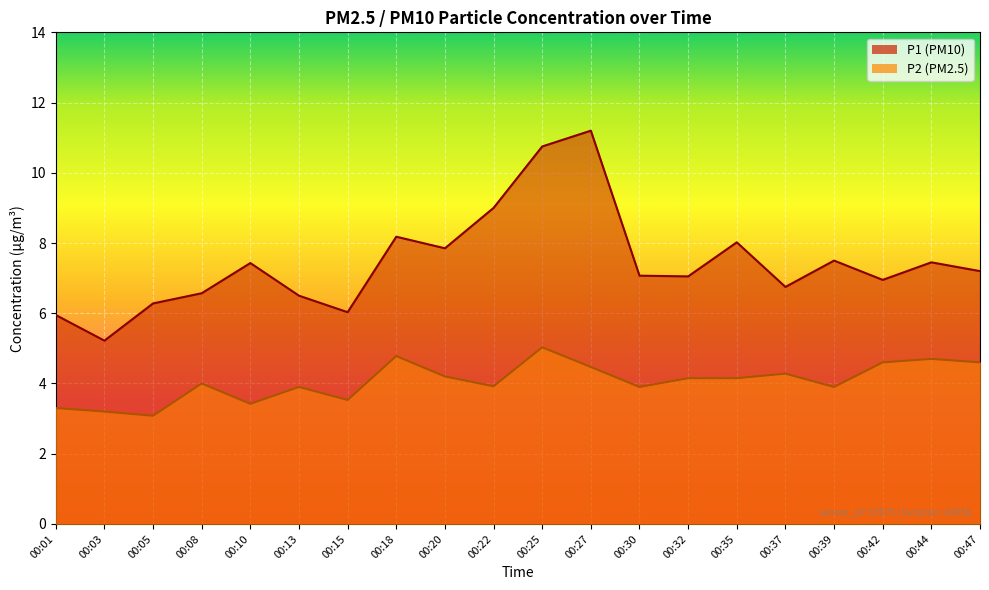

How many distinct data groups are displayed?

2